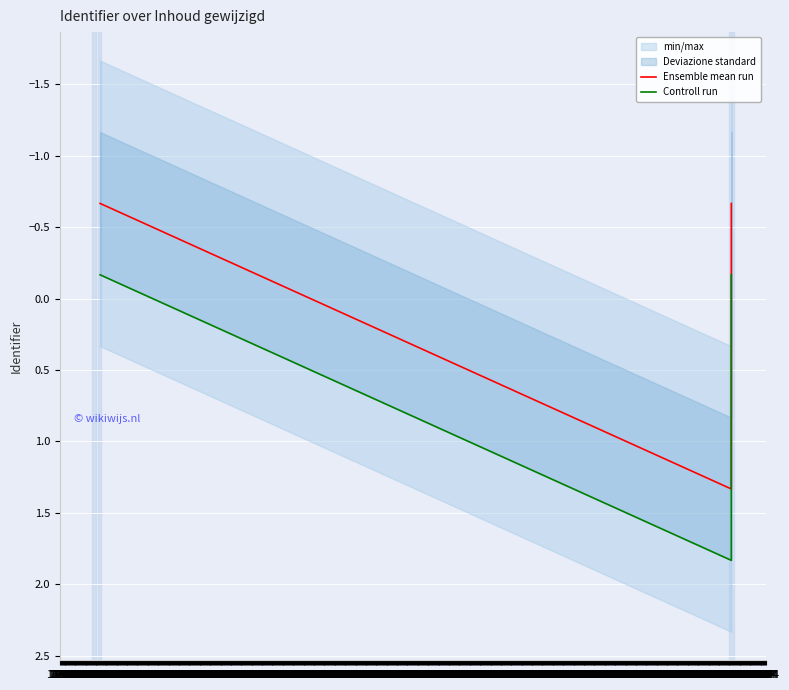

What is the label of the 2nd point from the left?

22.03